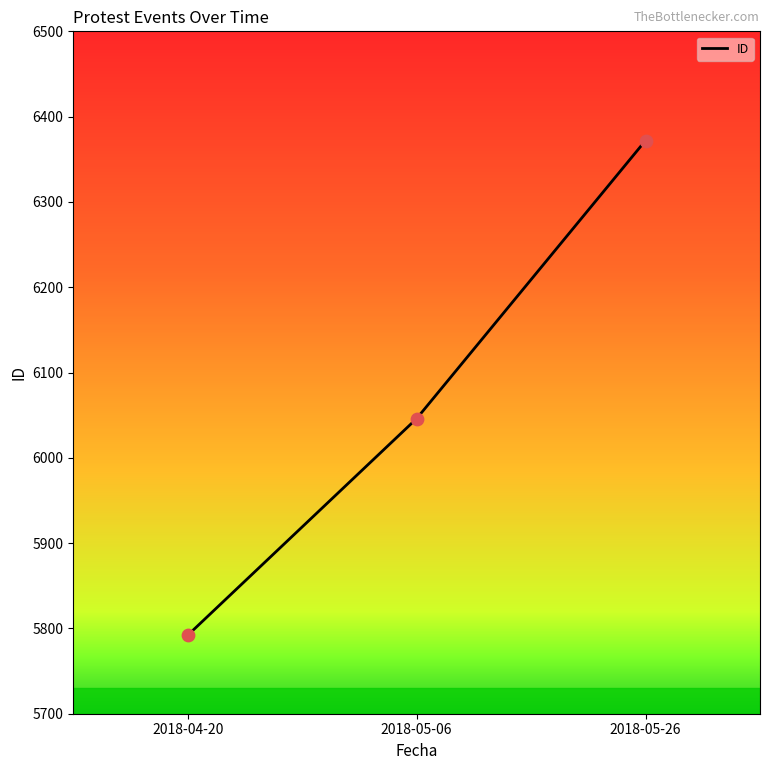

Approximately how many times larger is the value at 2018-04-20 compared to 2018-05-06?

1.0